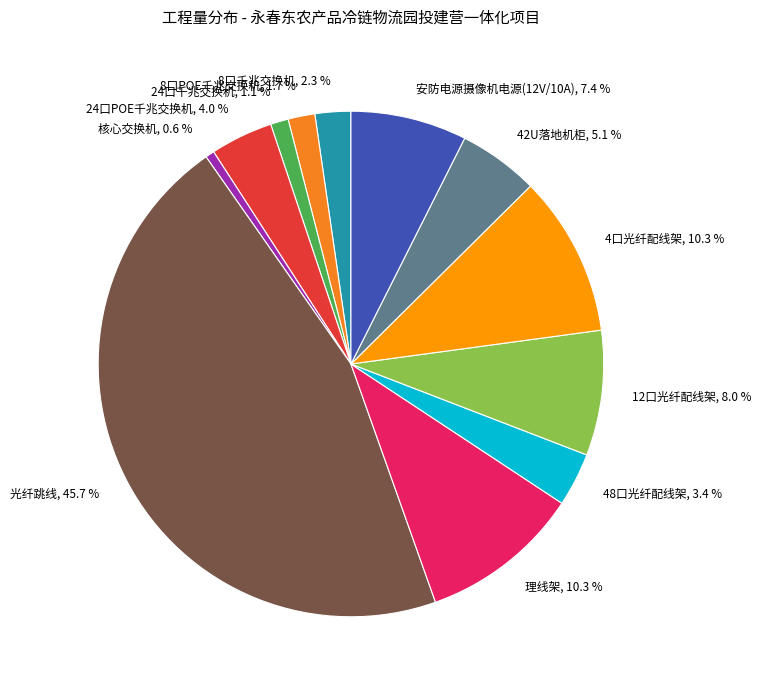

To the nearest percent, what is the difference between the largest and smallest slice percentages?

45%